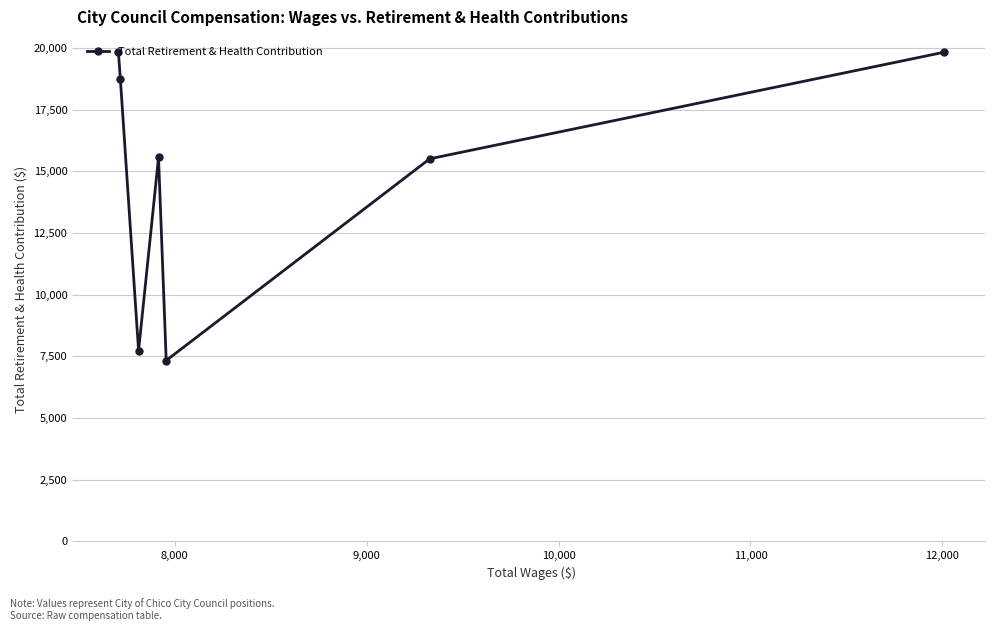

What is the value of the 1st point from the left?

19825